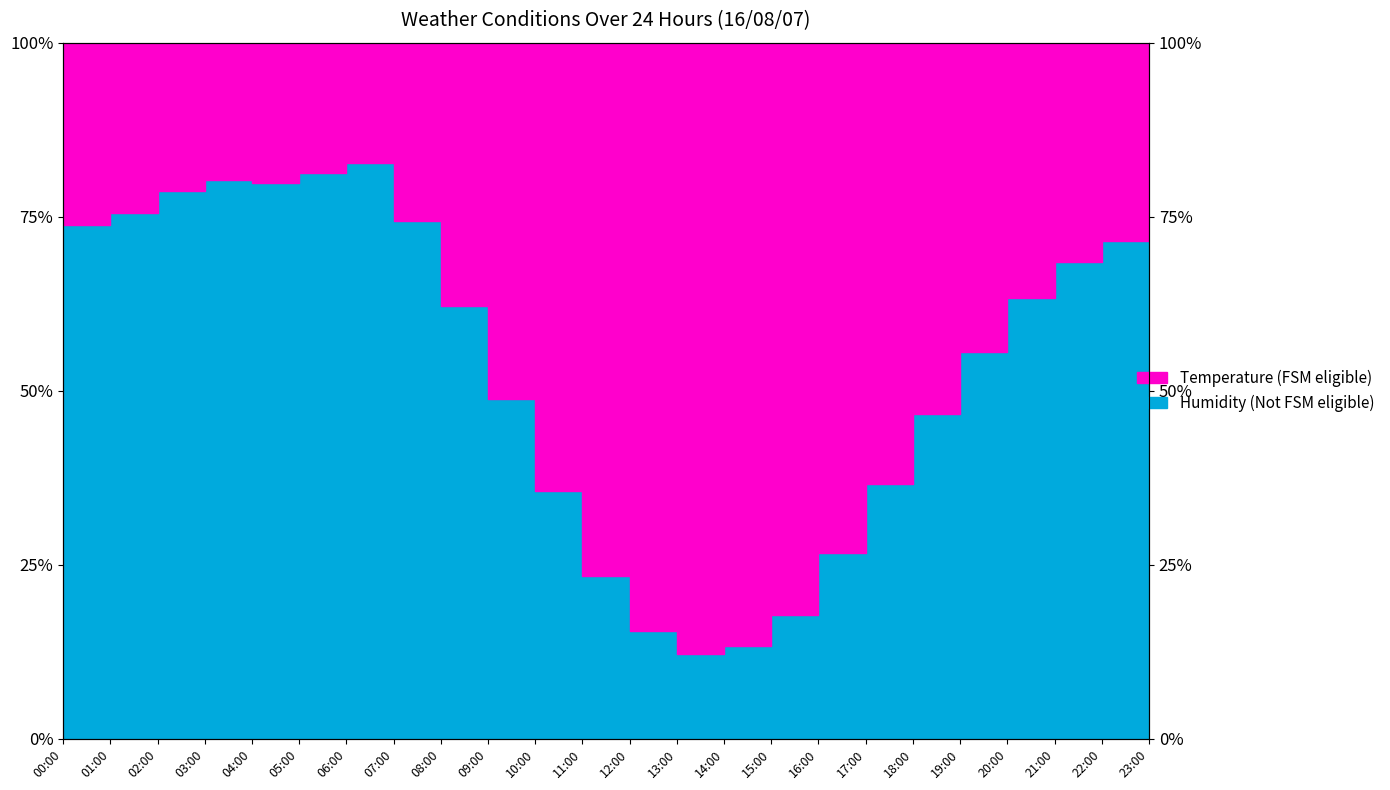

List the labels in order of value, largest first.

06:00, 05:00, 03:00, 04:00, 02:00, 01:00, 07:00, 00:00, 23:00, 22:00, 21:00, 20:00, 08:00, 19:00, 09:00, 18:00, 17:00, 10:00, 16:00, 11:00, 15:00, 12:00, 14:00, 13:00